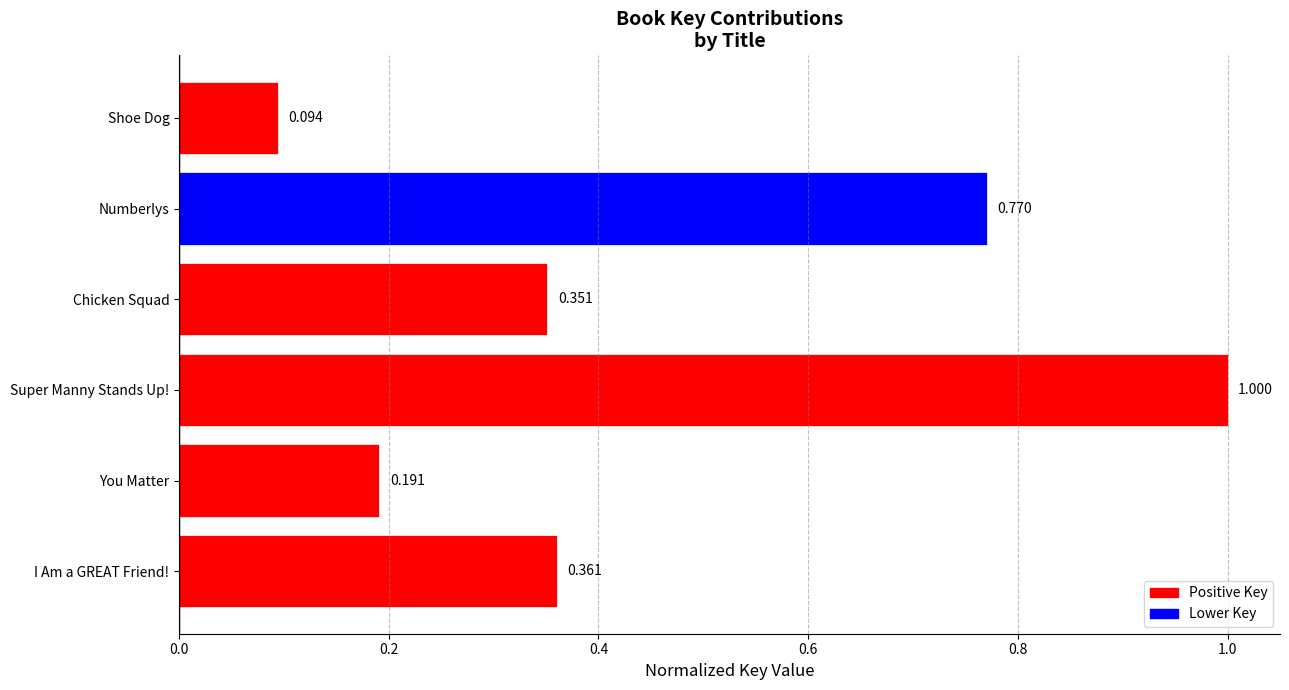

Between Shoe Dog and Super Manny Stands Up!, which is larger?

Super Manny Stands Up!